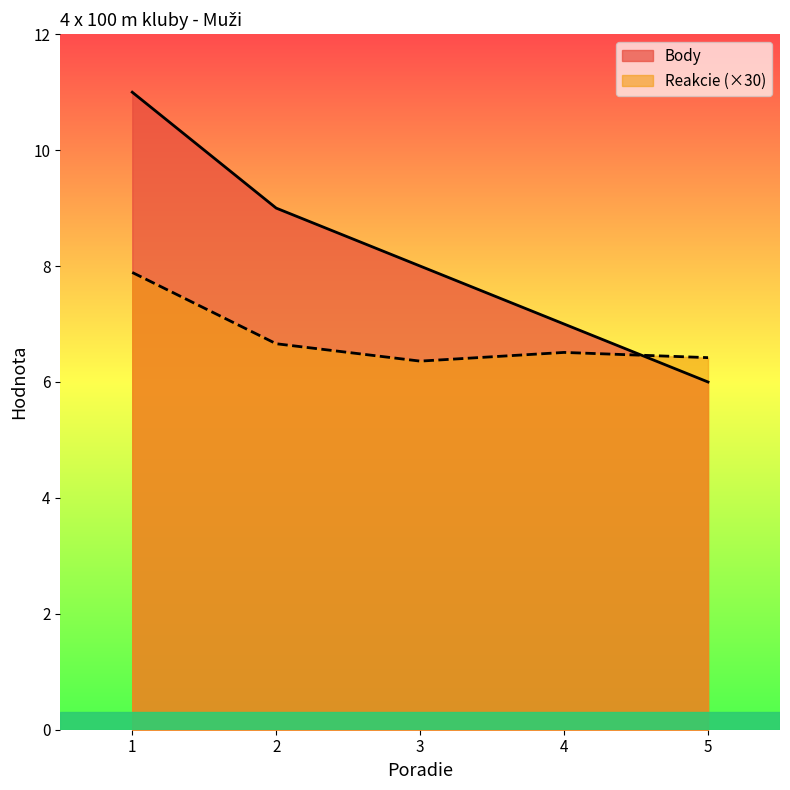

Rank the categories by Reakcie value from highest to lowest.

1, 2, 4, 5, 3